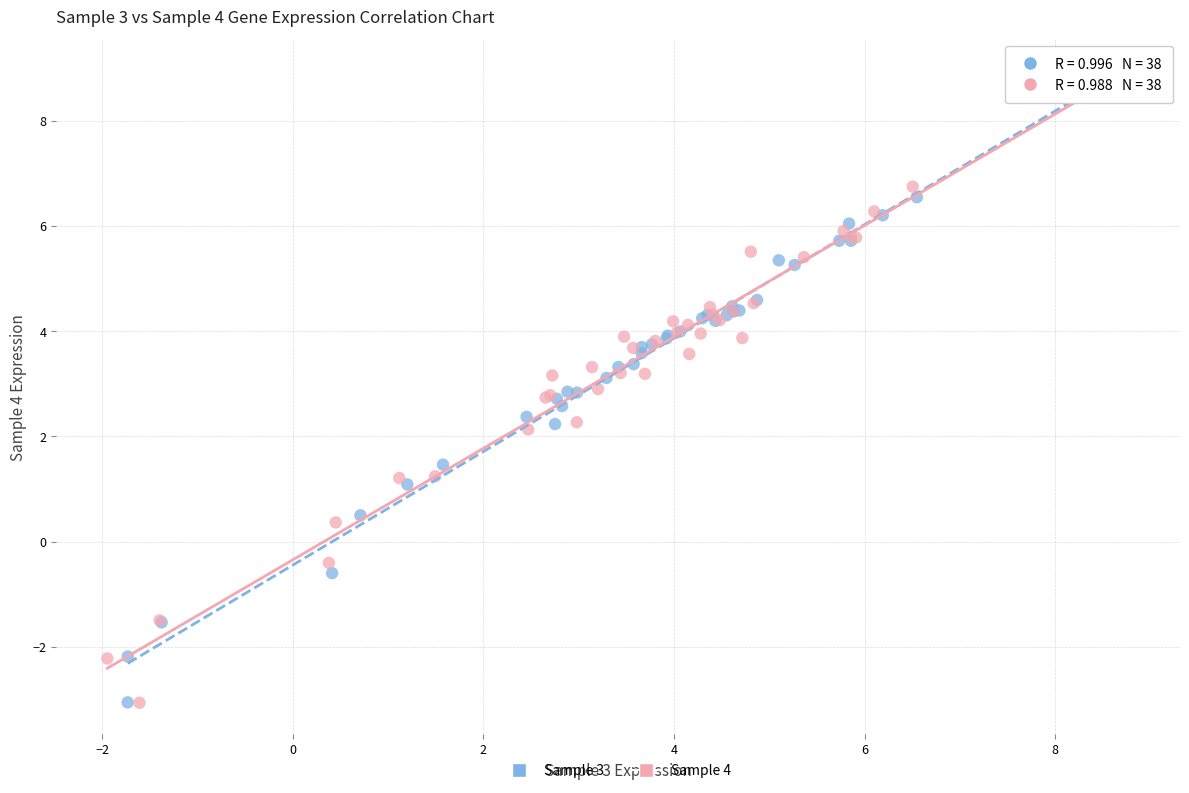

Which series has the widest spread of Y values?

Sample 3